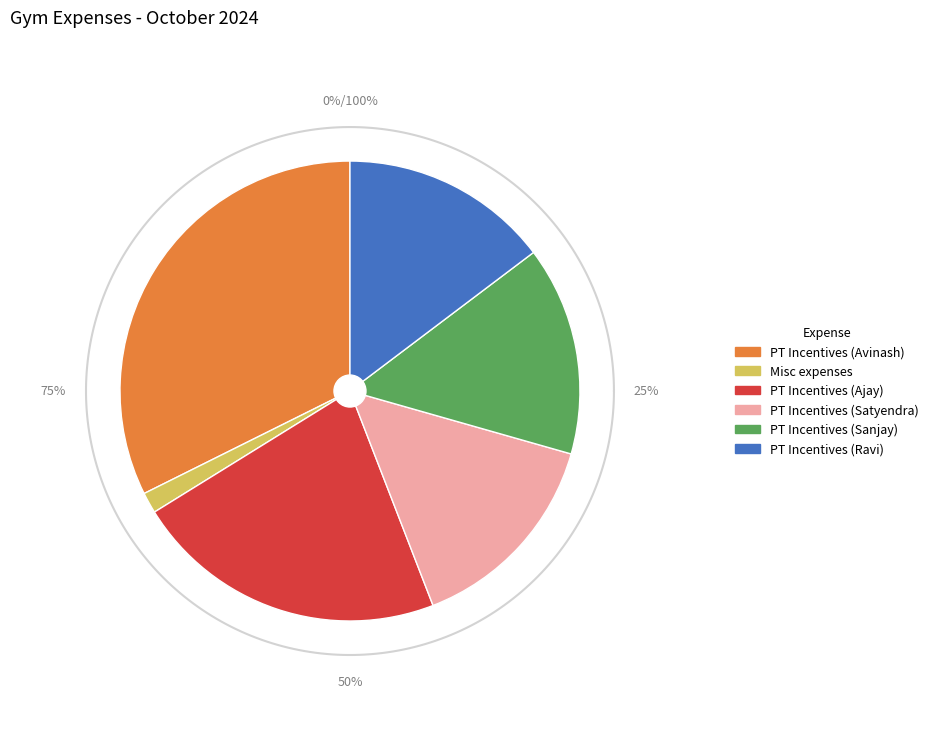

What portion of the pie excludes PT Incentives (Ajay)?

77.9%